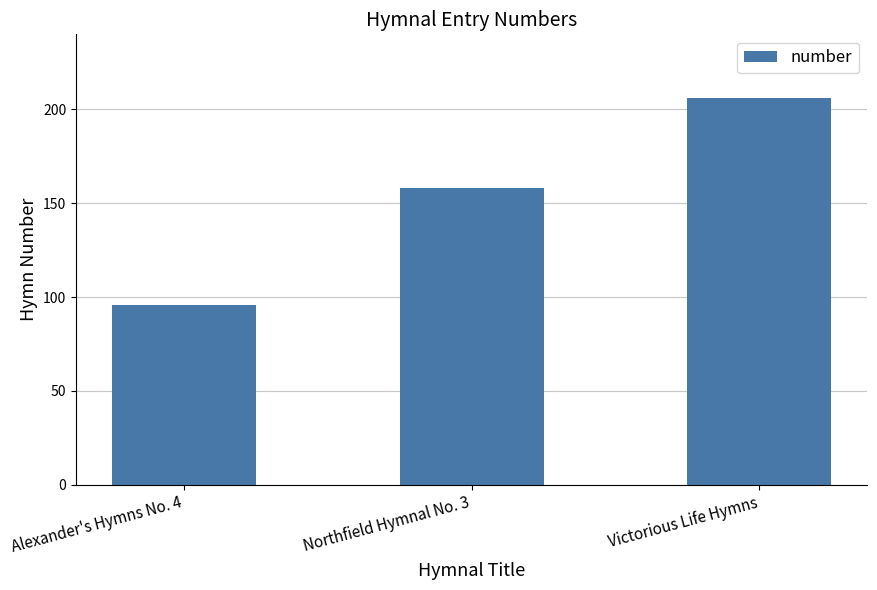

What is the difference between the maximum and second lowest values?

48